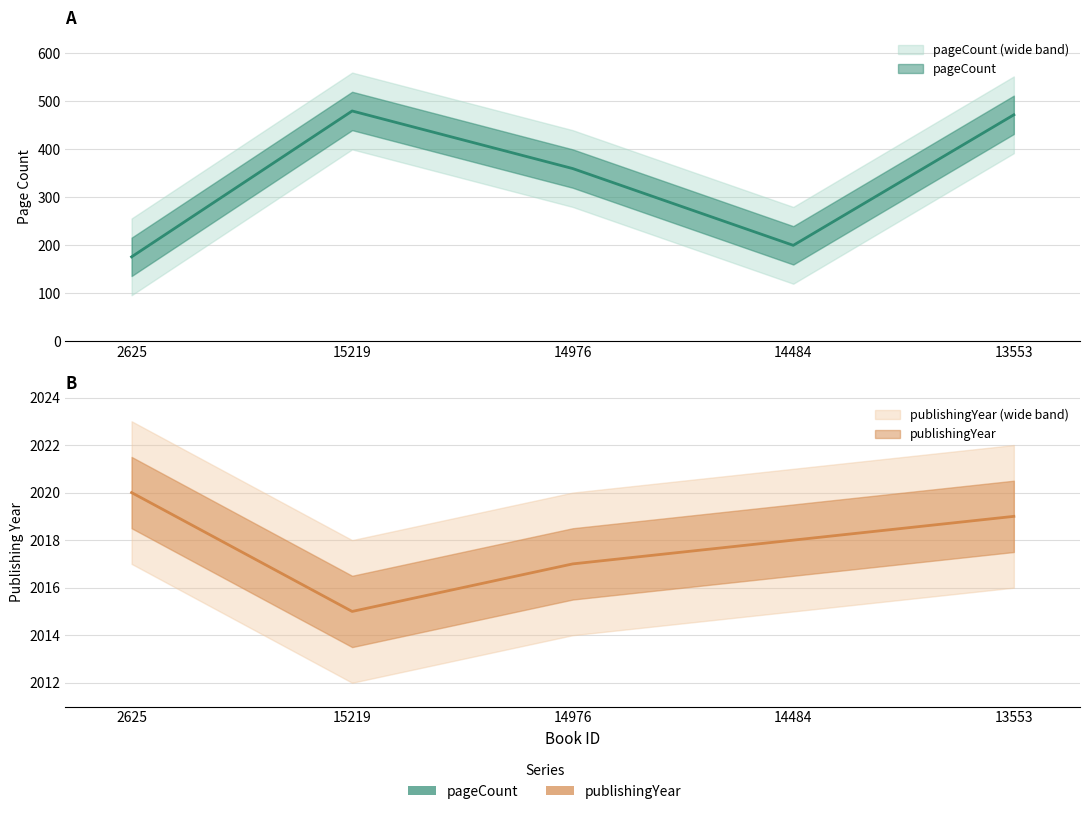

Rank the series by their maximum value, from highest to lowest.

publishingYear, pageCount